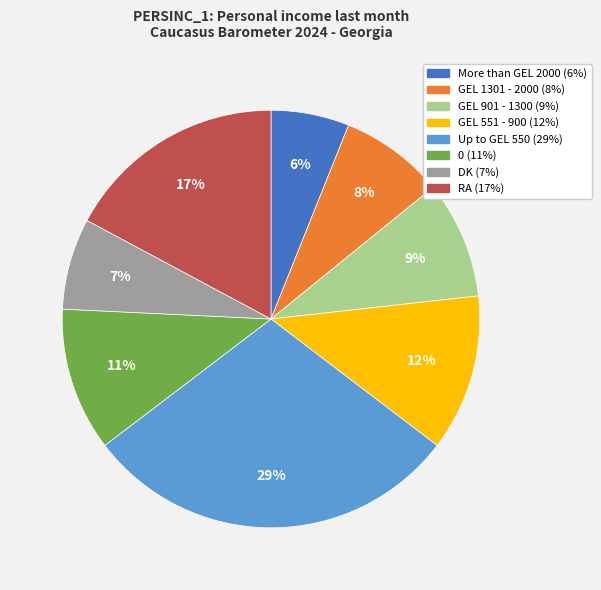

Rank the categories by value from lowest to highest.

More than GEL 2000, DK, GEL 1301 - 2000, GEL 901 - 1300, 0, GEL 551 - 900, RA, Up to GEL 550